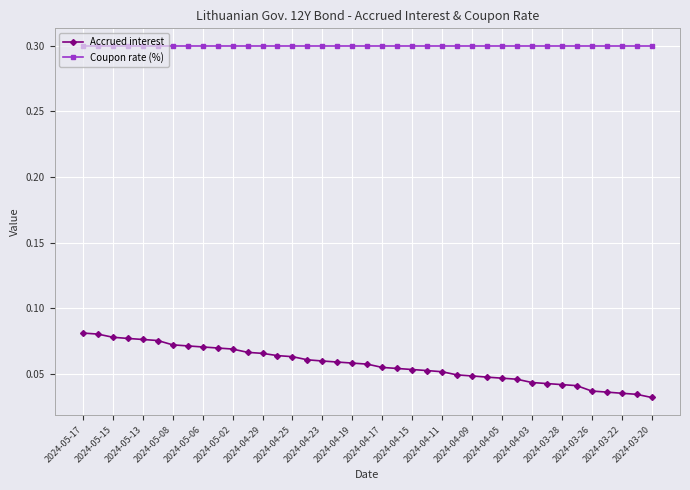

What is the maximum value shown in the chart?

0.3